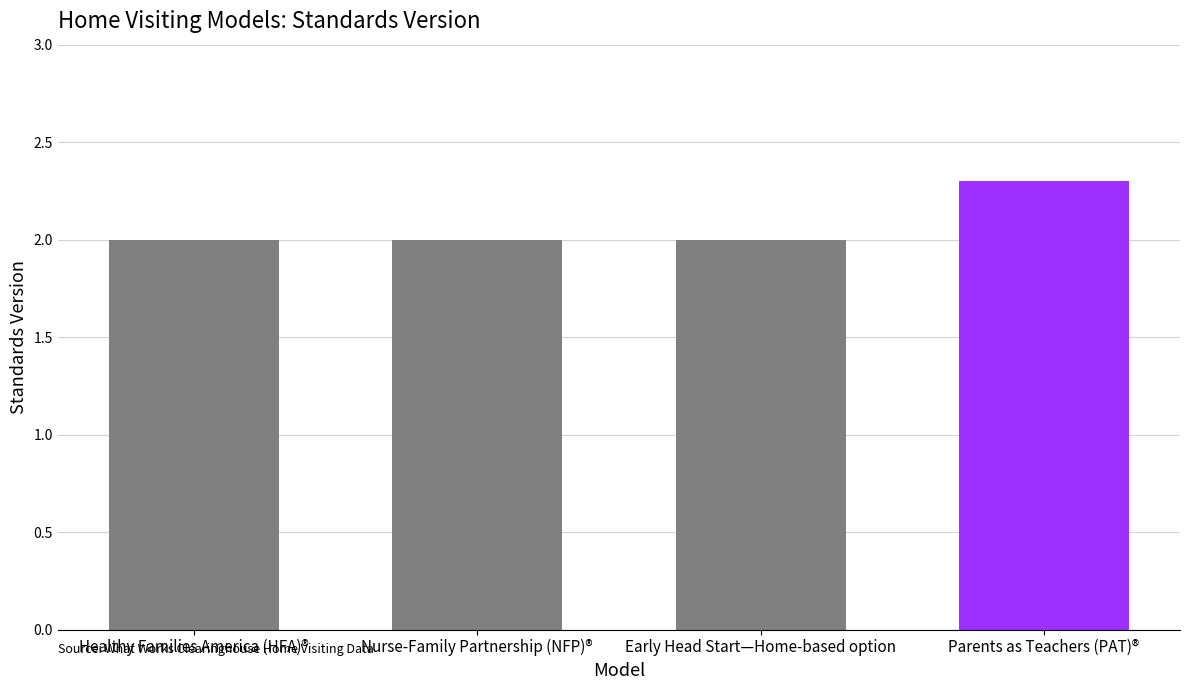

The chart shows a value of 2.0 at Healthy Families America (HFA)®. True or false?

True